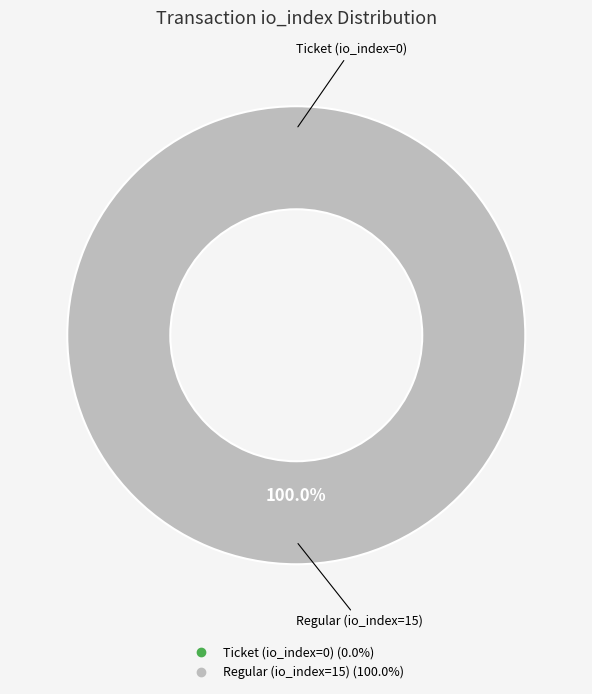

Do Regular (io_index=15) and Ticket (io_index=0) together represent more than half of the pie?

Yes